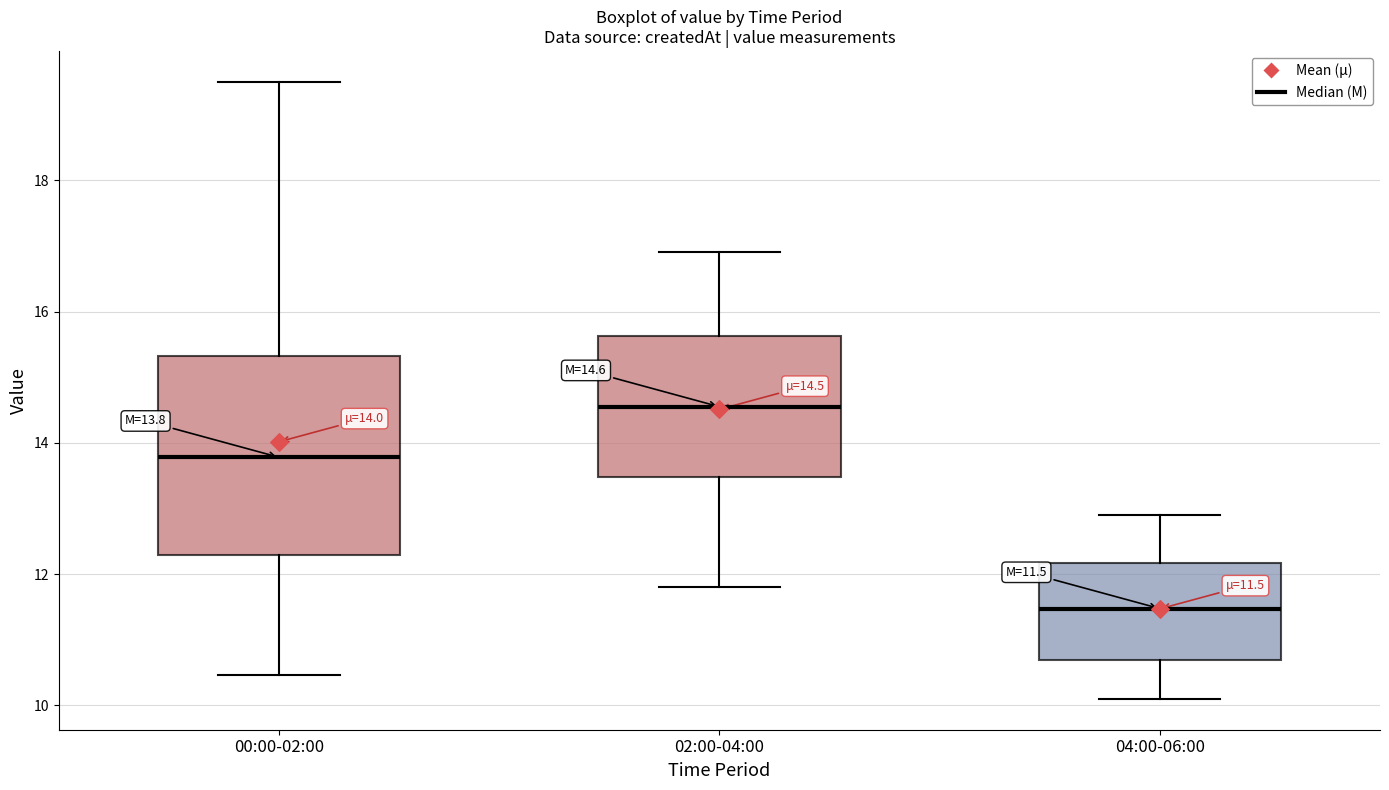

Which box has the lowest median line?

04:00-06:00